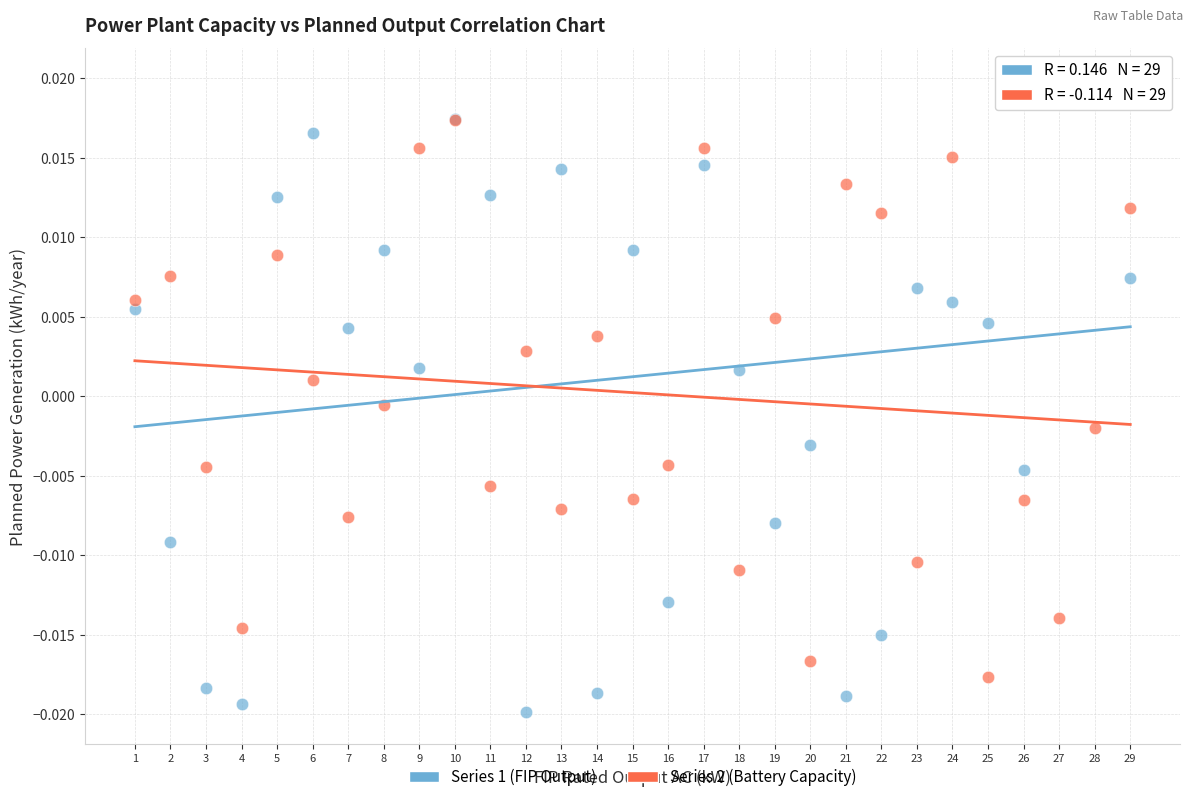

What are all the series names shown in the legend?

Series 1 (FIP Output), Series 2 (Battery Capacity)